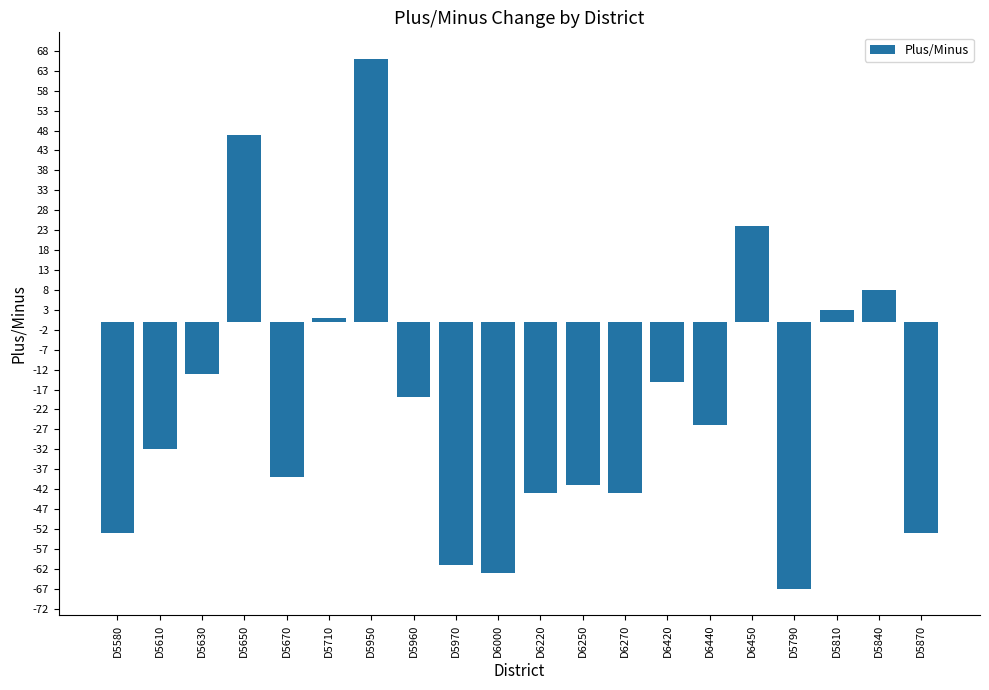

At which label does the data first exceed -26?

D5630